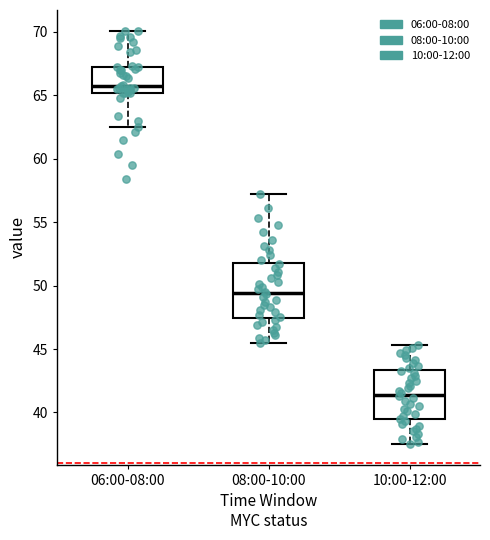

Reading left to right, transcribe this box plot: for each box, give where its median line is, the range the box spans, and where its two whiskers end, as read against the y-axis. The values are not printed on the chart, so give them approximately, as read against the axis.

06:00-08:00: median 66.0, box 65.0 to 67.0, whiskers 62.5 to 70.0
08:00-10:00: median 49.5, box 47.5 to 52.0, whiskers 45.5 to 57.0
10:00-12:00: median 41.5, box 39.5 to 43.5, whiskers 37.5 to 45.5